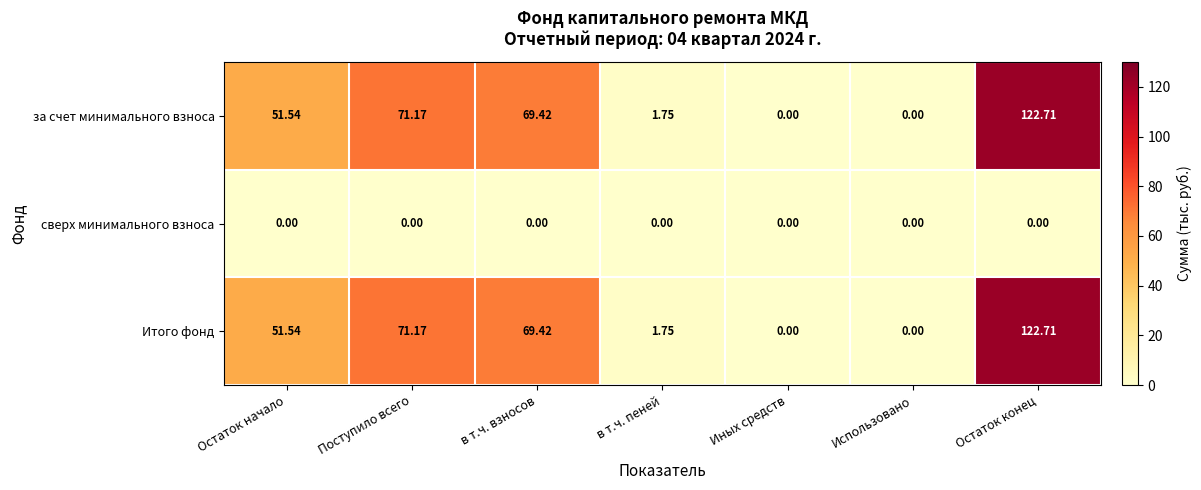

Count the number of categories in the chart.

7